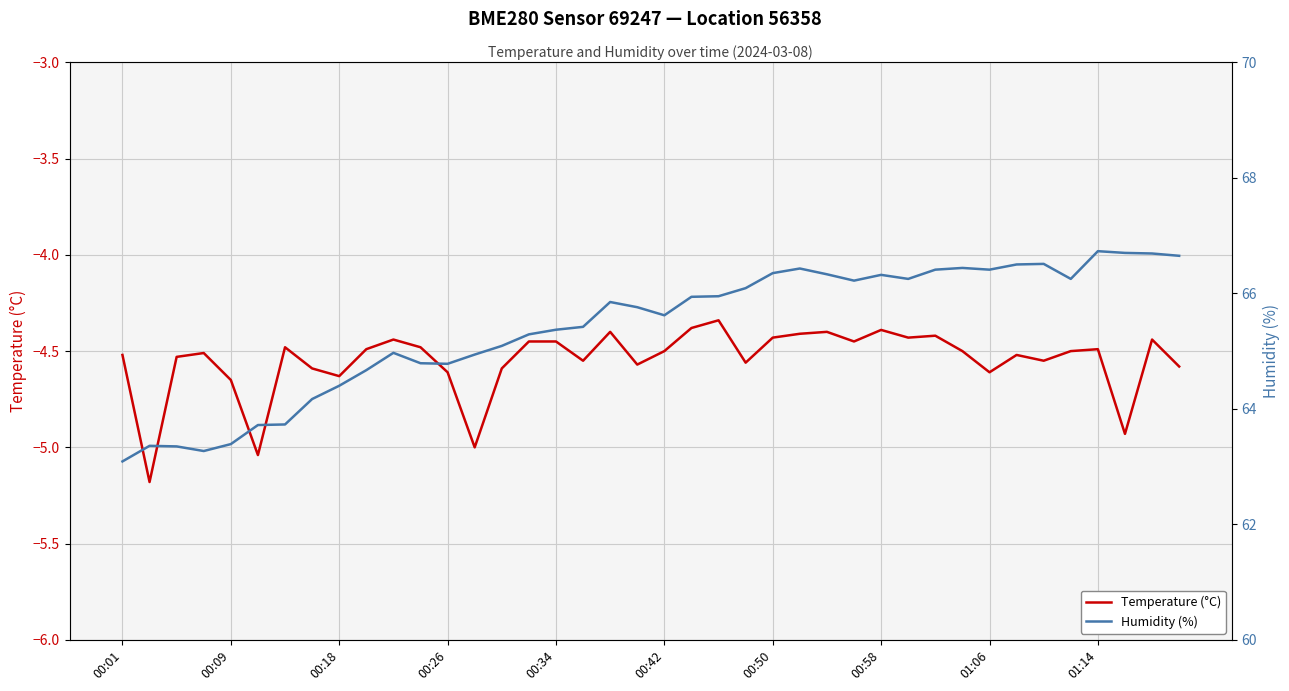

What is the lowest value of the Temperature (°C) series?

-5.2